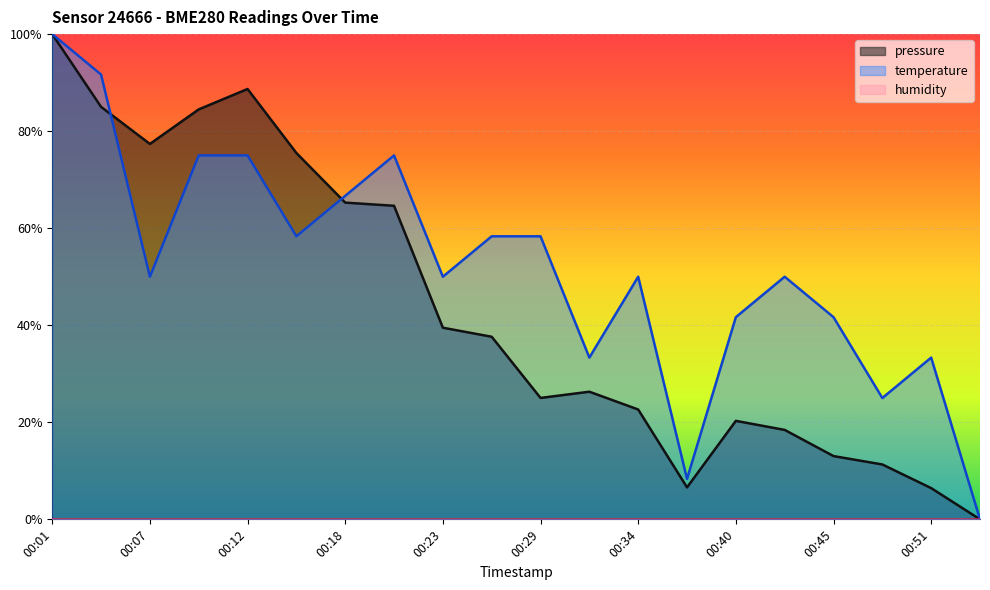

Where is the first local maximum for temperature?

00:20